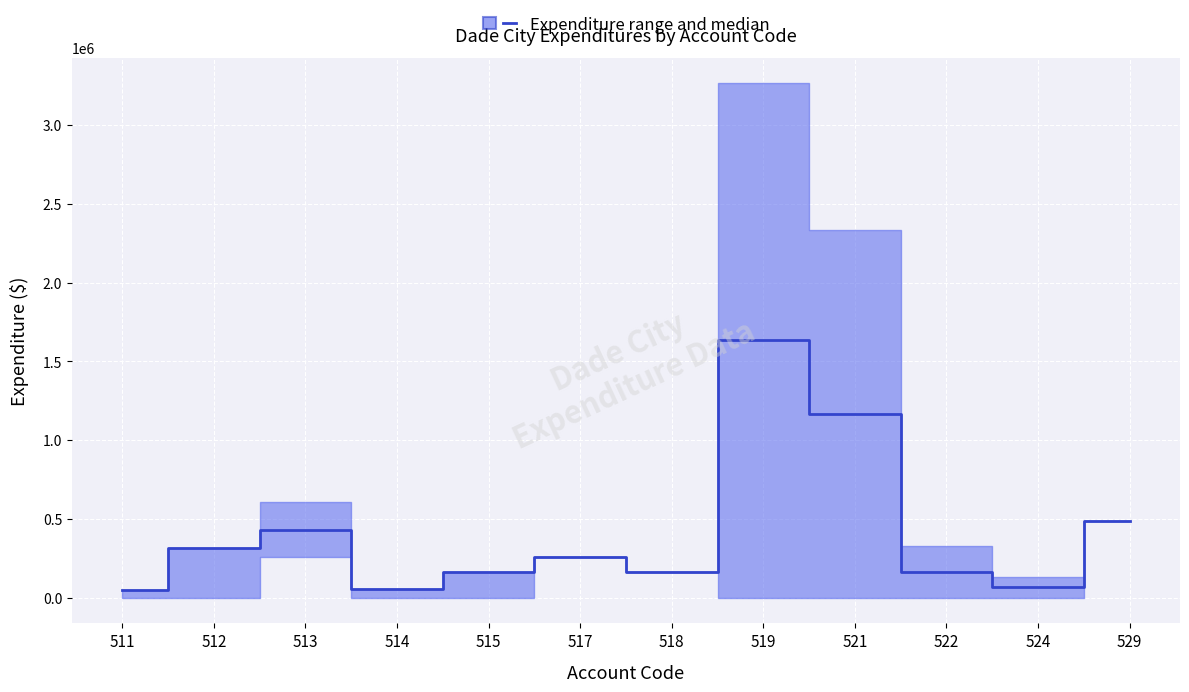

How many lines are shown in the chart?

1